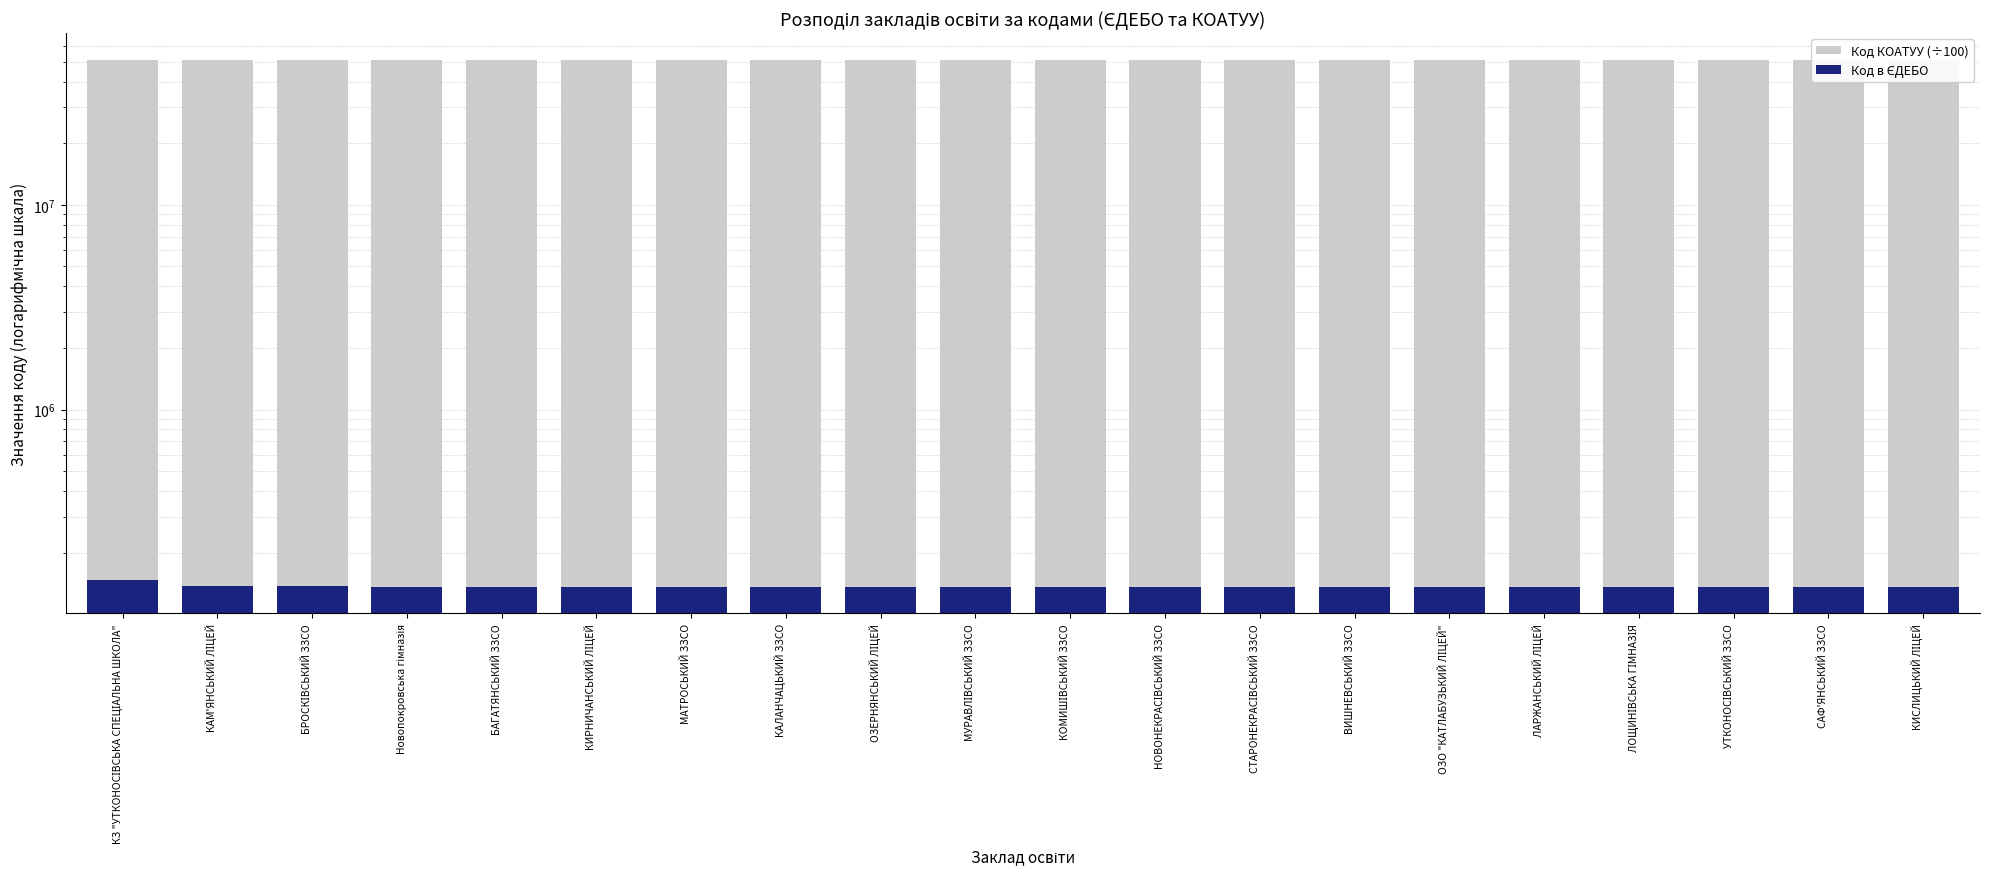

What is the value of the Код КОАТУУ (÷100) bar at the 2nd from the left?

51220817.0